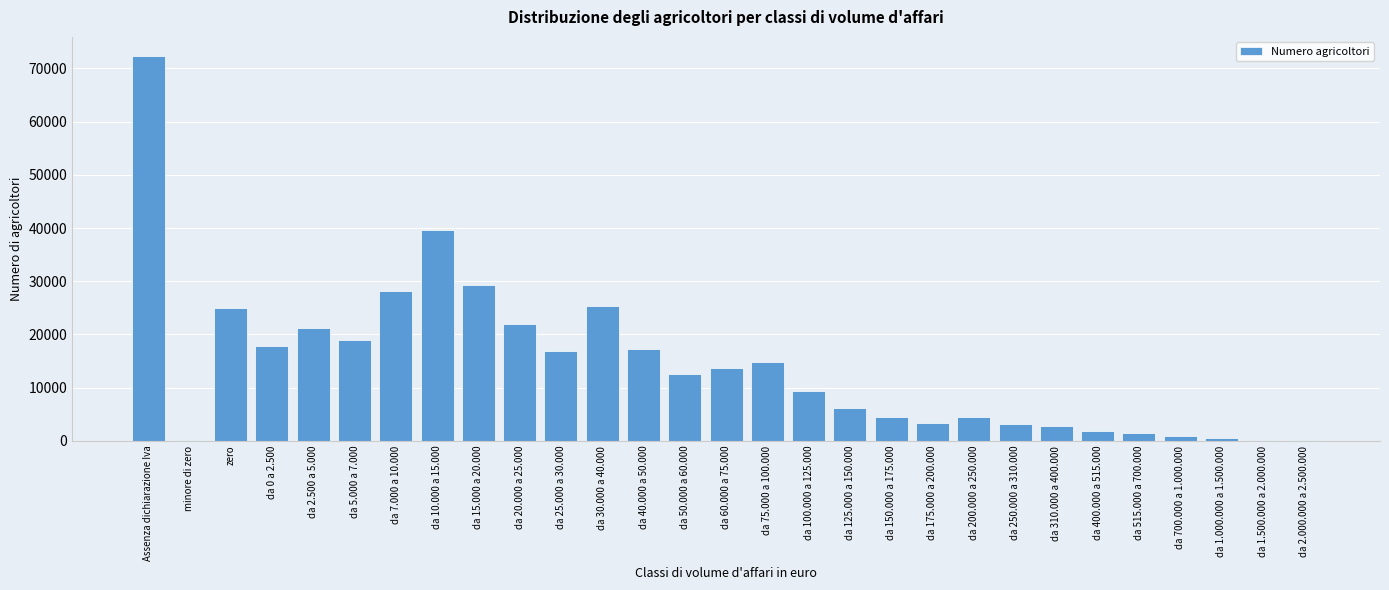

The value at da 50.000 a 60.000 is 12627. True or false?

True